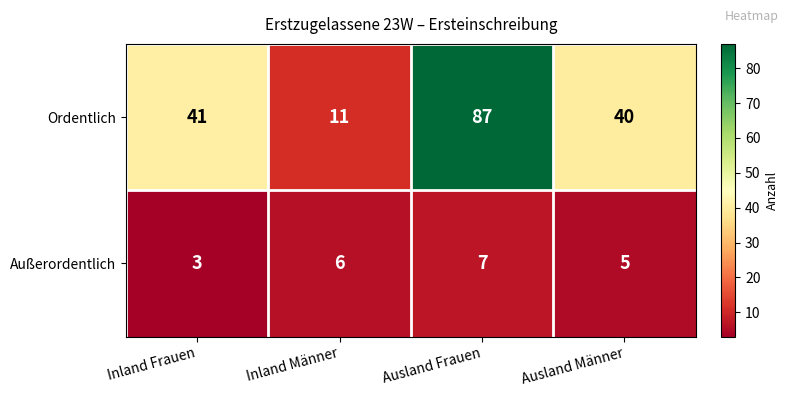

Where is Ordentlich nearest to the value 49?

Inland Frauen